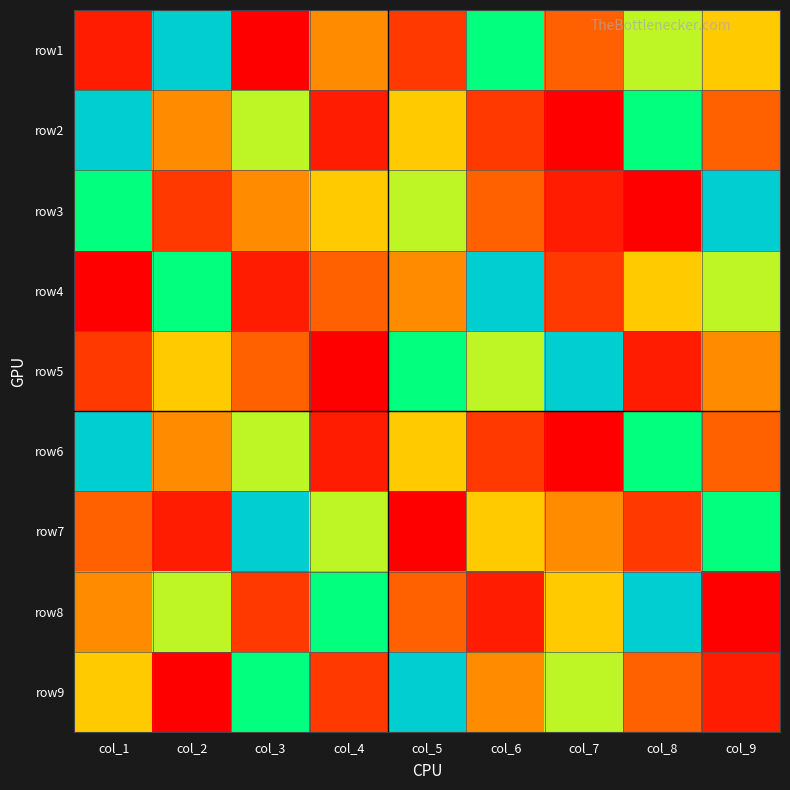

Which has a higher value, col_3 or col_1?

col_1